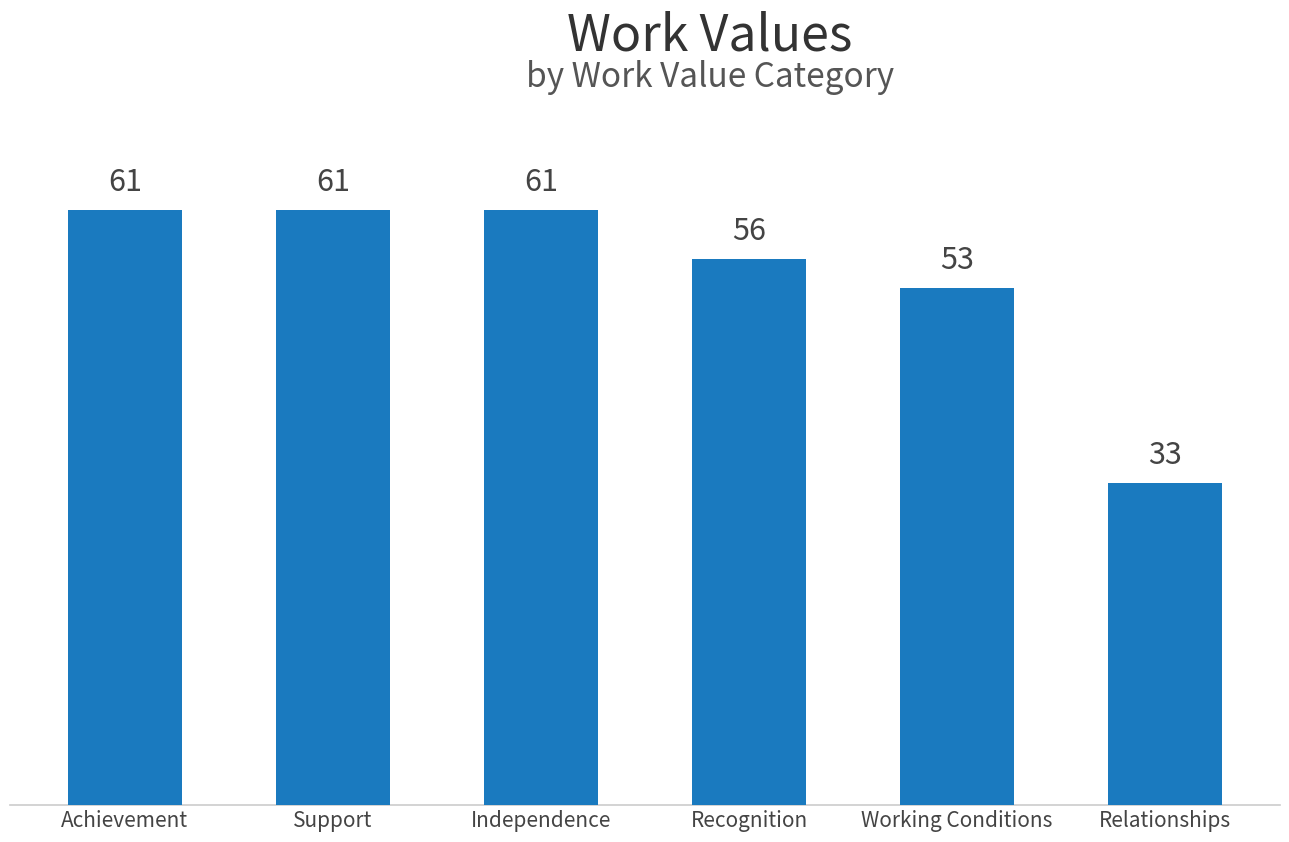

The chart shows a value of 61 at Achievement. True or false?

True